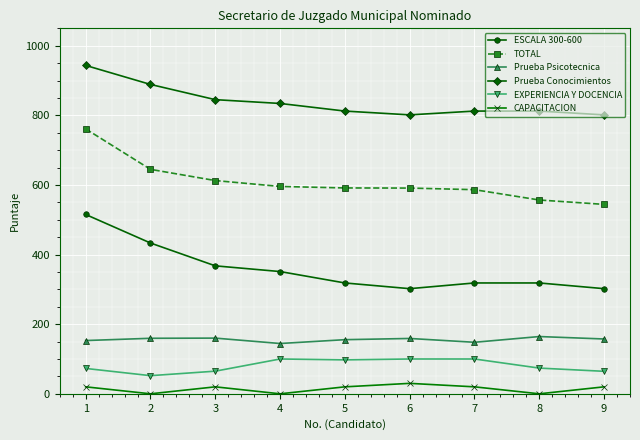

Does the chart have visible grid lines?

Yes